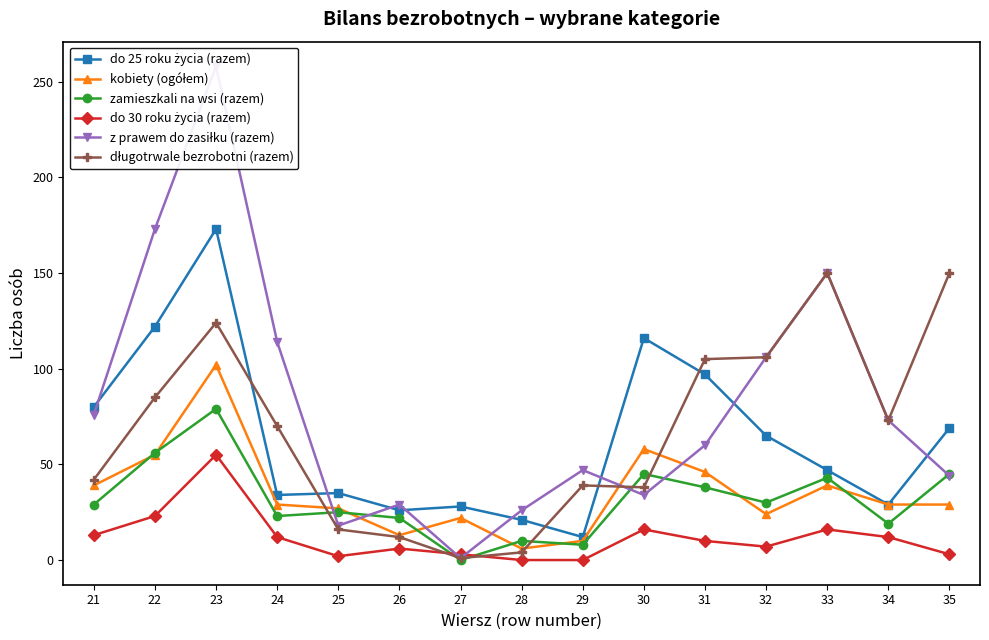

Is it true that do 25 roku życia (razem) equals 29 at 34?

True